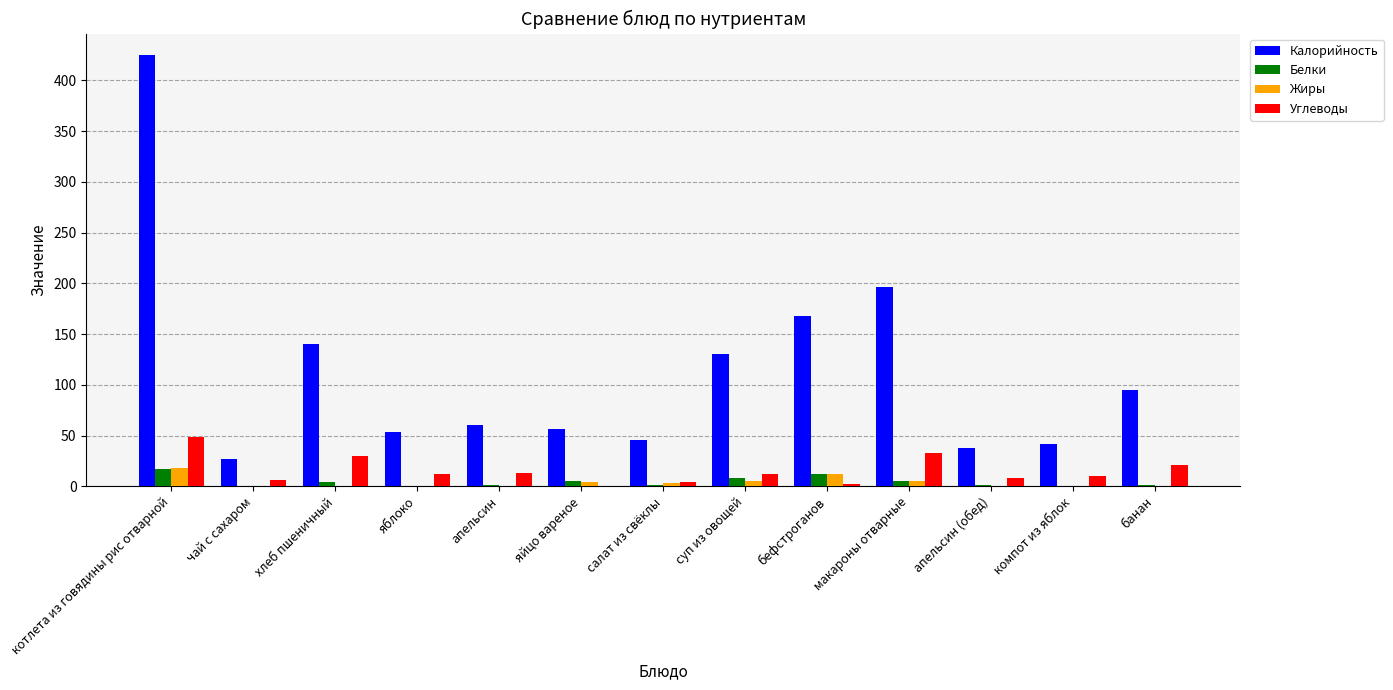

Which series has the largest total across all categories?

Калорийность